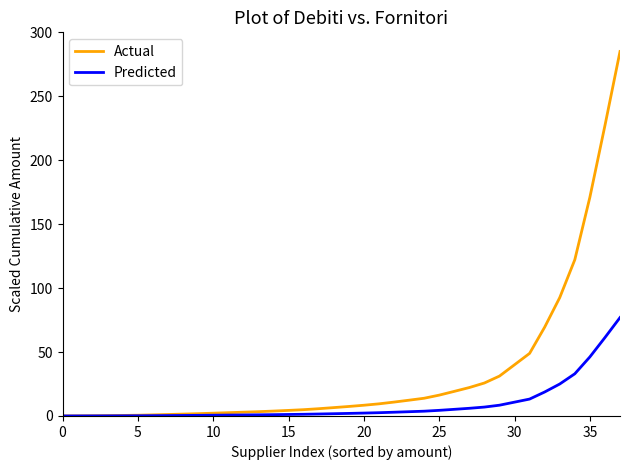

What is the maximum value for Actual?

285.0